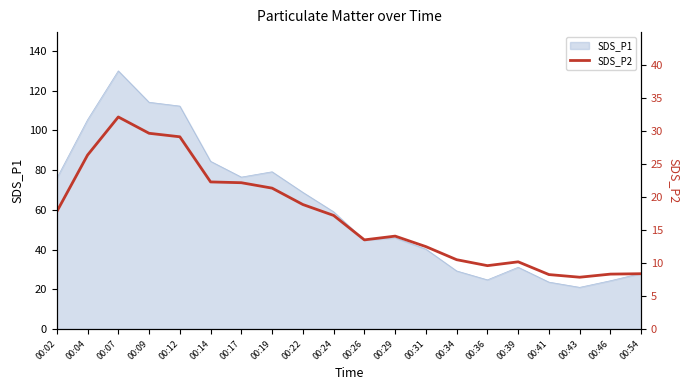

Reading left to right, extract all data points from this chart.

00:02=17.8	00:04=26.3	00:07=32.1	00:09=29.6	00:12=29.1	00:14=22.3	00:17=22.1	00:19=21.3	00:22=18.9	00:24=17.2	00:26=13.5	00:29=14.1	00:31=12.5	00:34=10.5	00:36=9.6	00:39=10.2	00:41=8.2	00:43=7.8	00:46=8.3	00:54=8.4